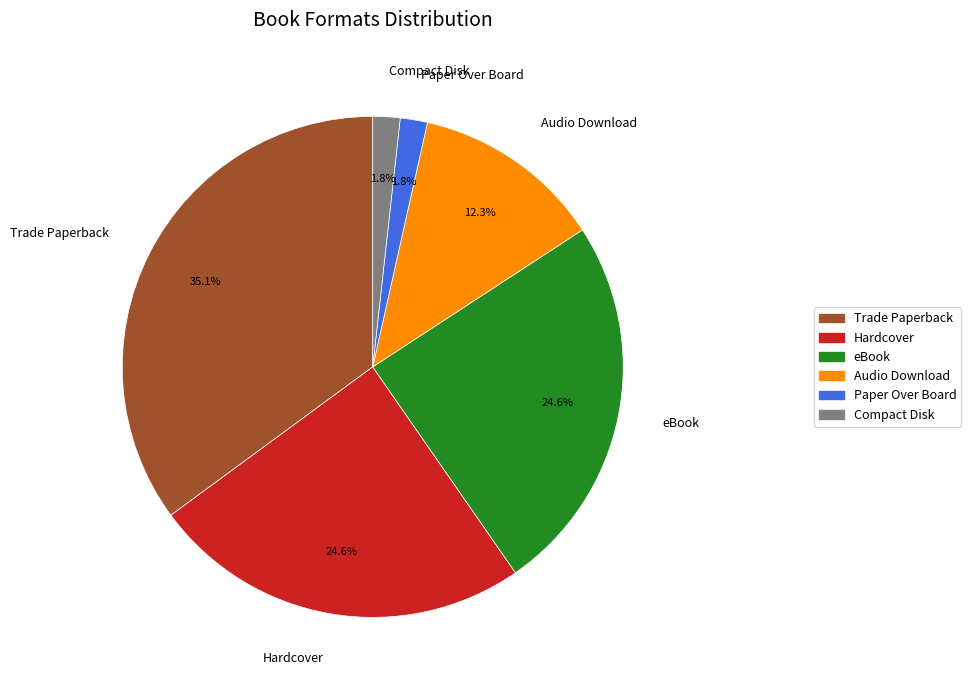

How many slices are in this pie chart?

6